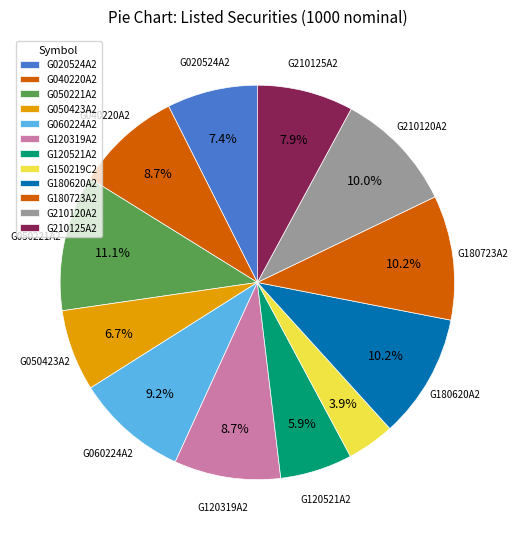

How many segments does this pie chart have?

12